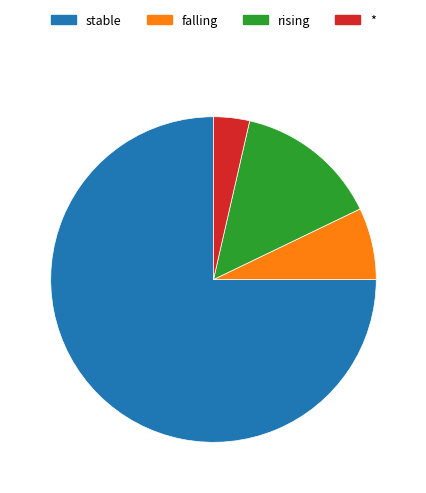

Rank the categories by value from highest to lowest.

stable, rising, falling, *